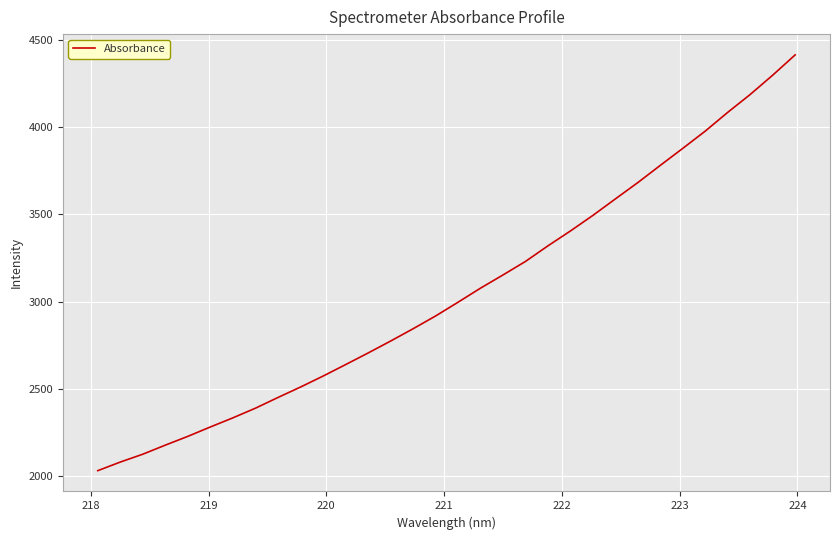

What is the difference between the maximum and minimum values?

2385.4